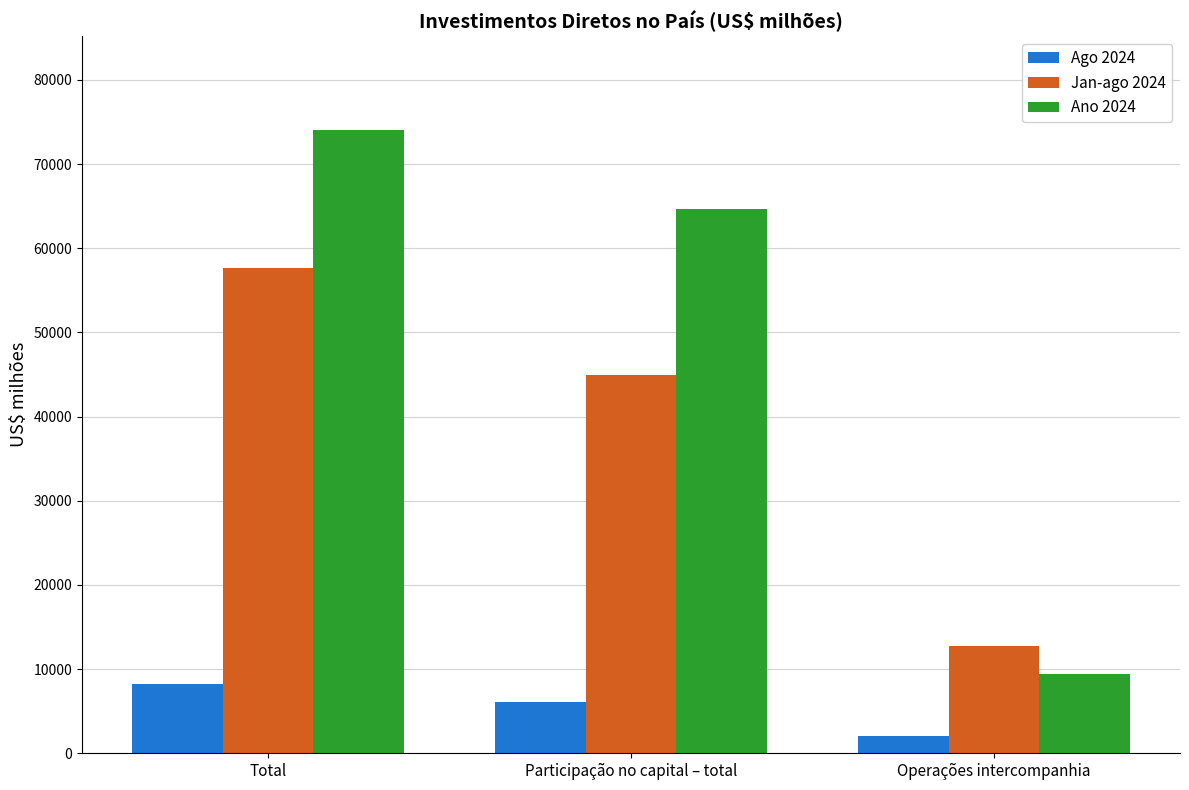

What is the spread (max minus min) of values at Participação no capital – total?

58528.8